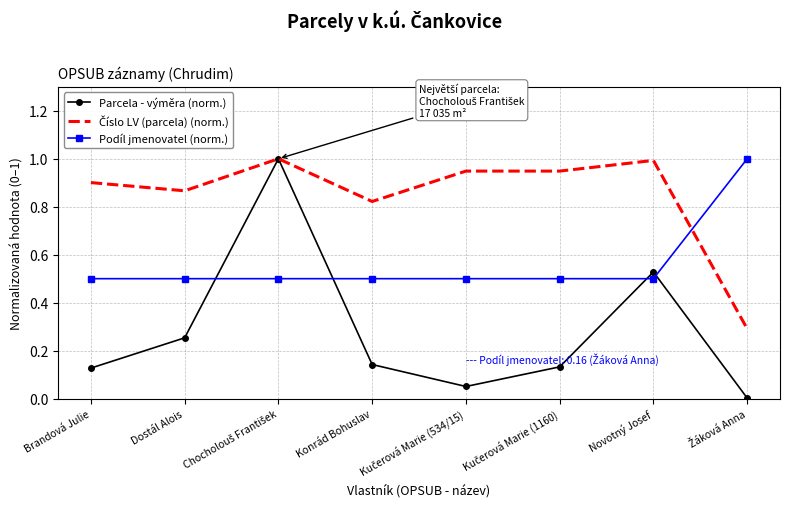

Which series has the largest range (max minus min)?

Parcela - výměra (norm.)